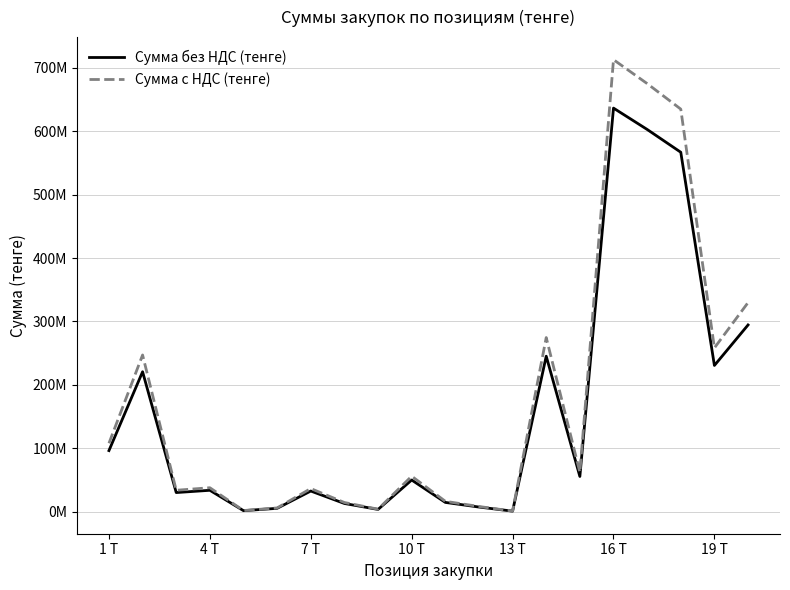

What are all the series names shown in the legend?

Сумма без НДС (тенге), Сумма с НДС (тенге)